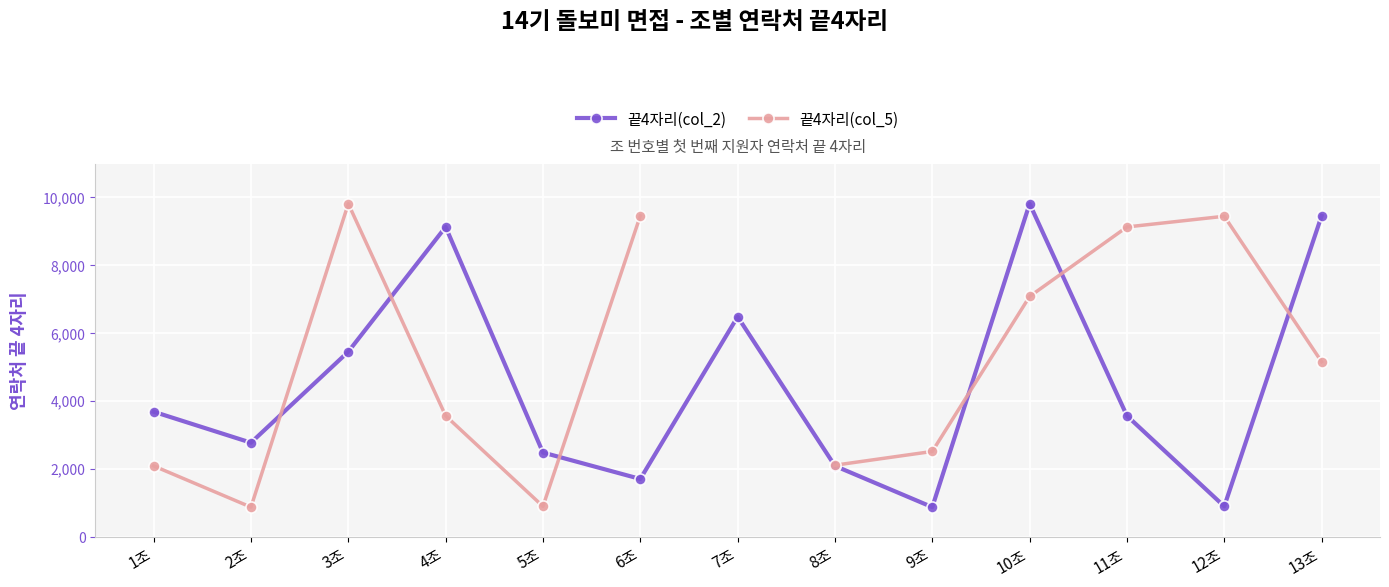

How many data points in 끝4자리(col_5) are less than 5163?

6